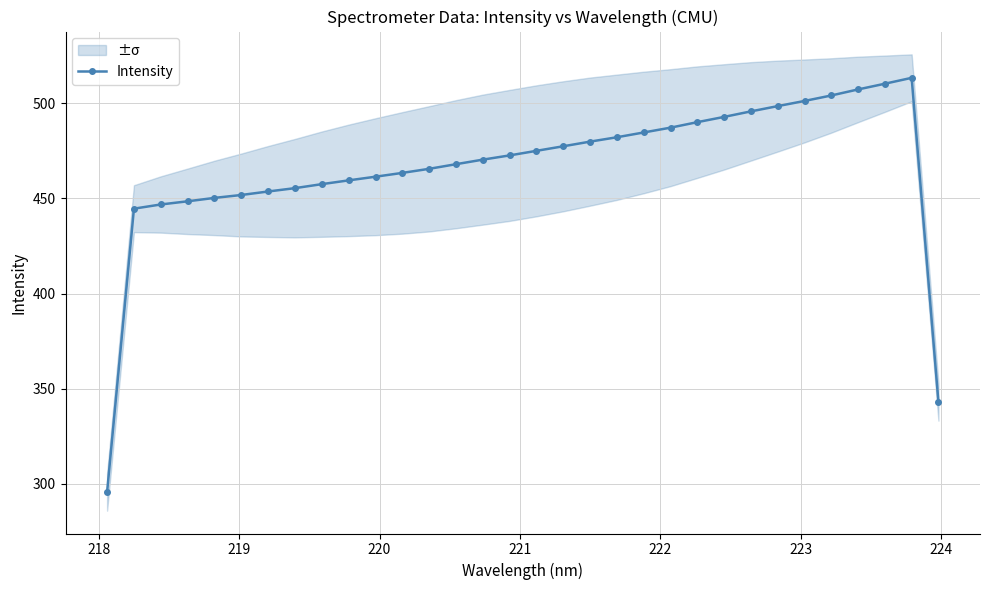

What is the greatest value displayed?

513.3